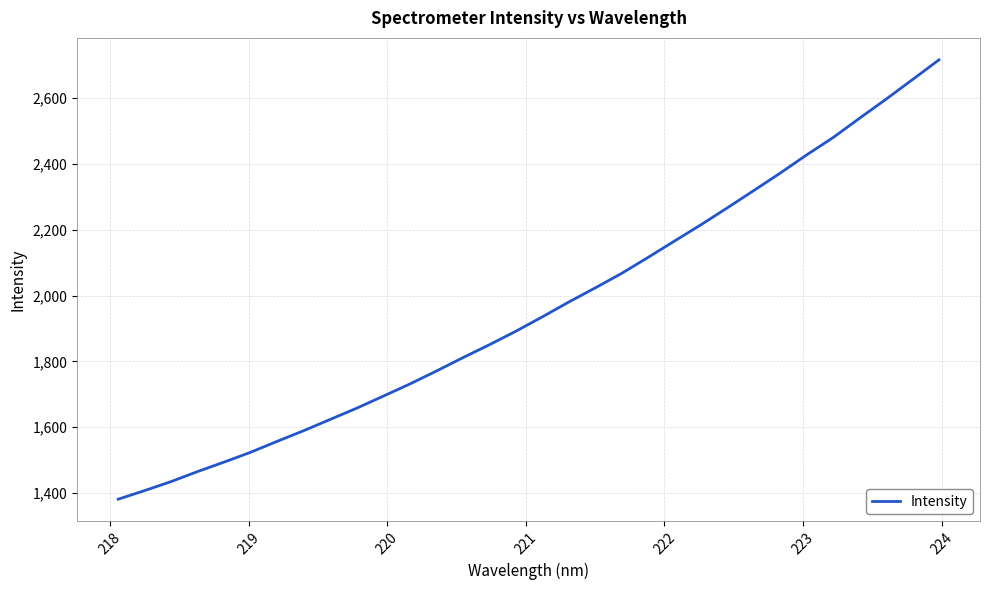

What is the minimum value shown in the chart?

1381.3